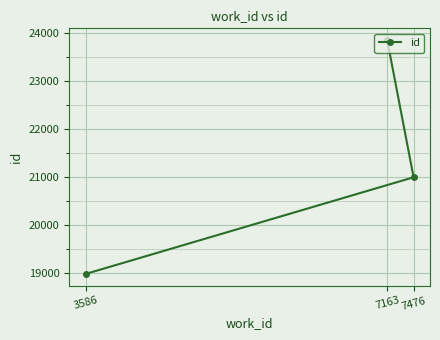

Which category has the highest value across all series?

7163